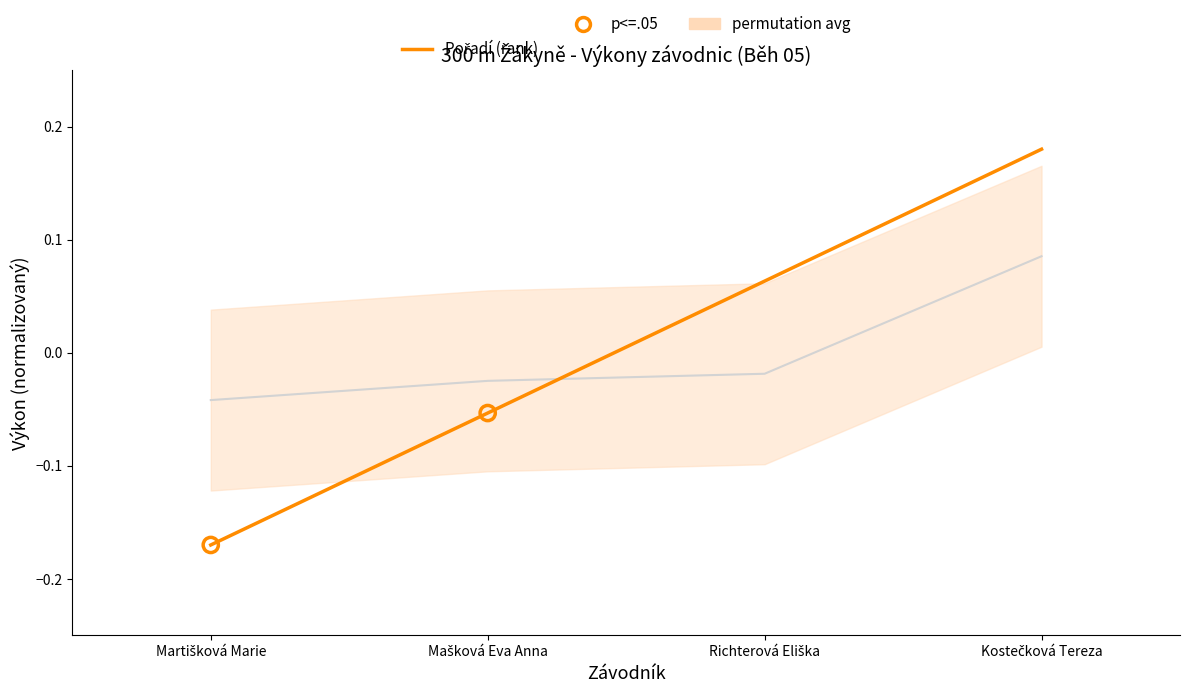

Which series has the largest total across all categories?

Pořadí